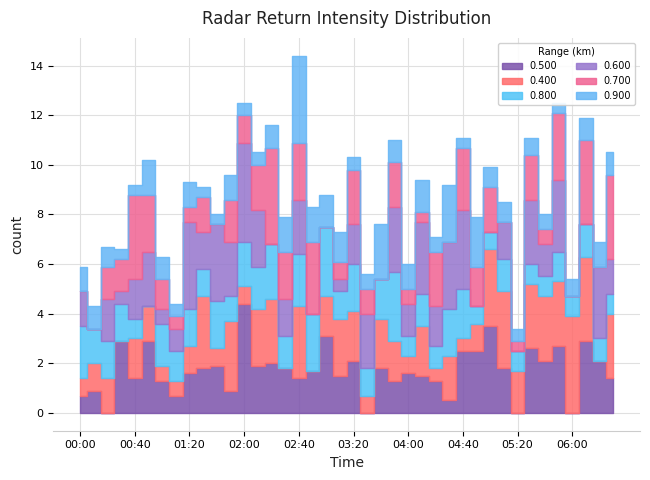

Where do 0.800 and 0.900 first cross each other?

02:20 and 02:30